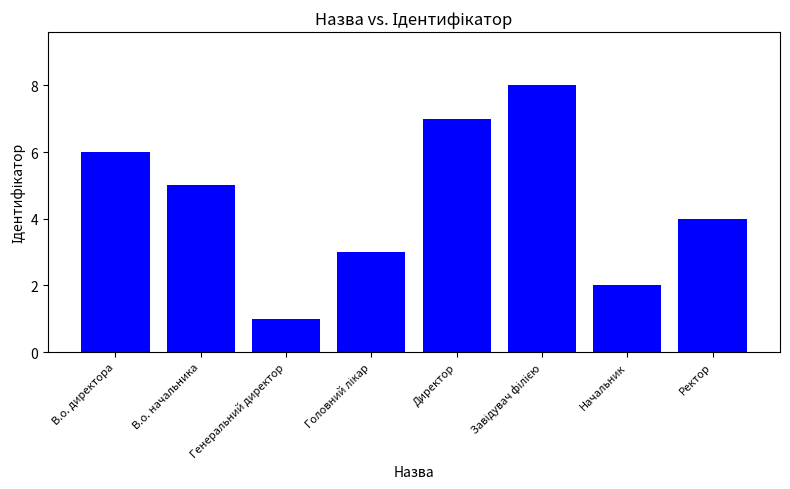

The chart shows a value of 1 at Начальник. True or false?

False